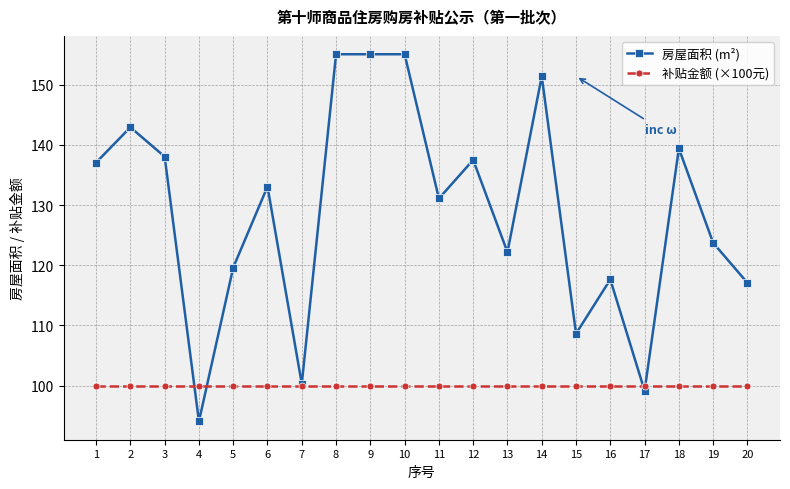

Reading left to right, transcribe all the data shown in this chart.

房屋面积 (m²): 1=137.1	2=142.9	3=138.0	4=94.1	5=119.6	6=133.1	7=100.3	8=155.1	9=155.1	10=155.1	11=131.1	12=137.5	13=122.2	14=151.4	15=108.6	16=117.6	17=99.2	18=139.4	19=123.7	20=117.1
补贴金额 (×100元): 1=100.0	2=100.0	3=100.0	4=100.0	5=100.0	6=100.0	7=100.0	8=100.0	9=100.0	10=100.0	11=100.0	12=100.0	13=100.0	14=100.0	15=100.0	16=100.0	17=100.0	18=100.0	19=100.0	20=100.0